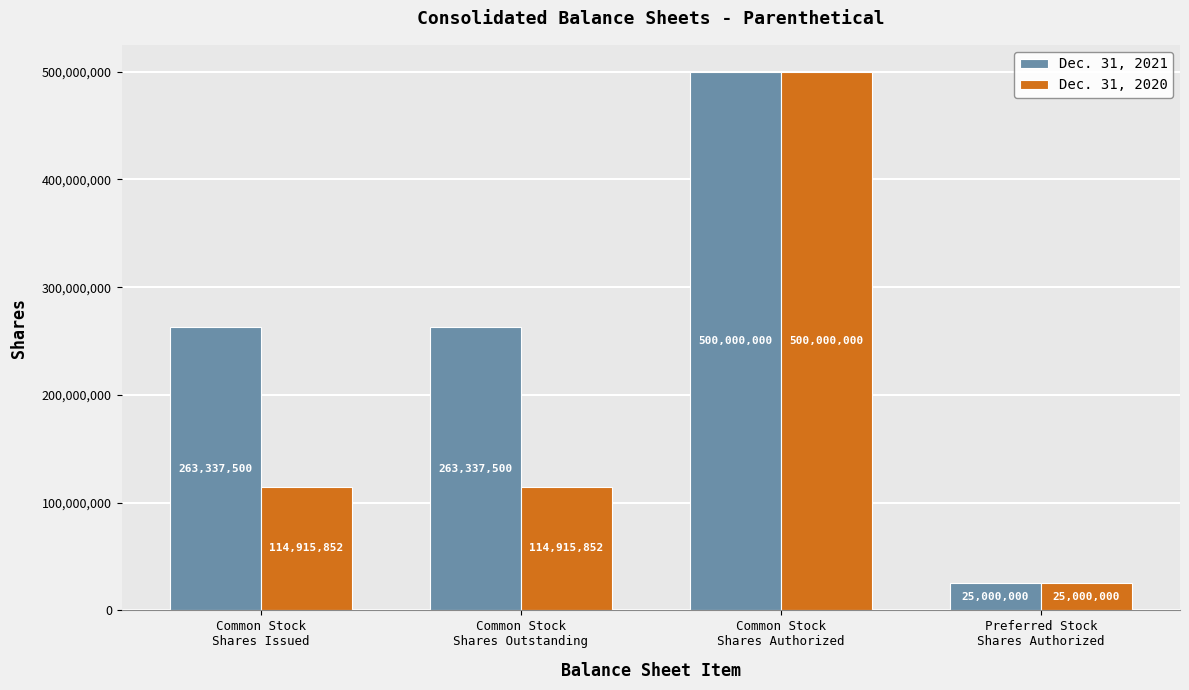

Are the bars horizontal?

No